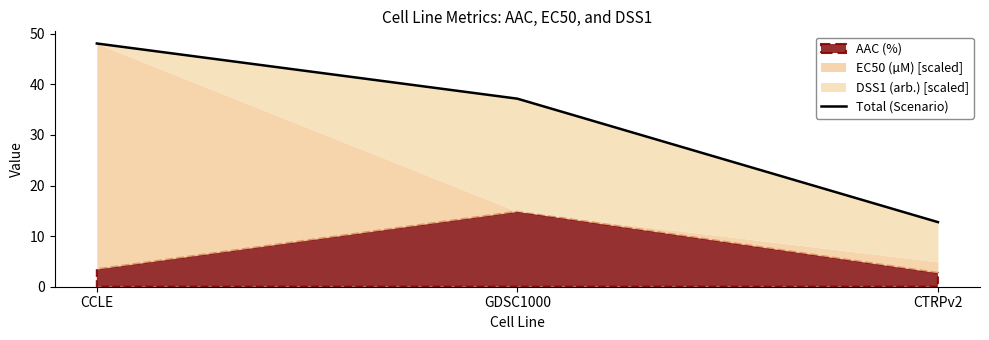

What is the change in value from CCLE to GDSC1000?

-10.9